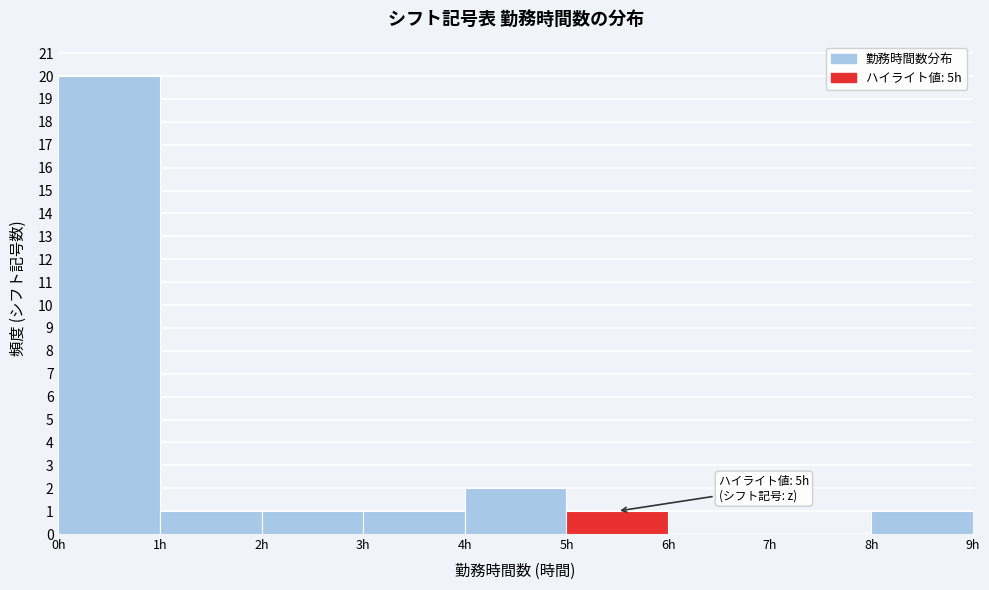

Which range on the x-axis has the tallest bar?

0 to 1